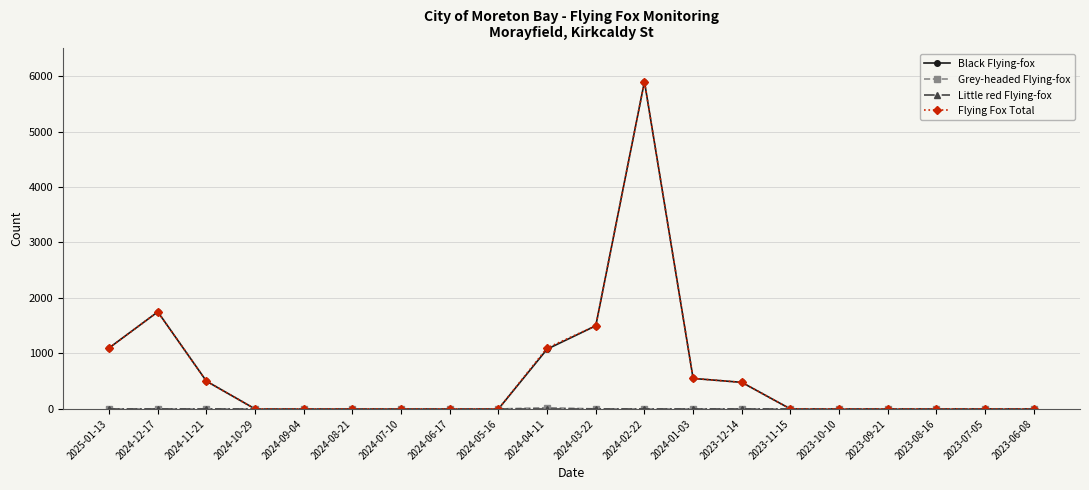

Where is the first local maximum for Flying Fox Total?

2024-12-17